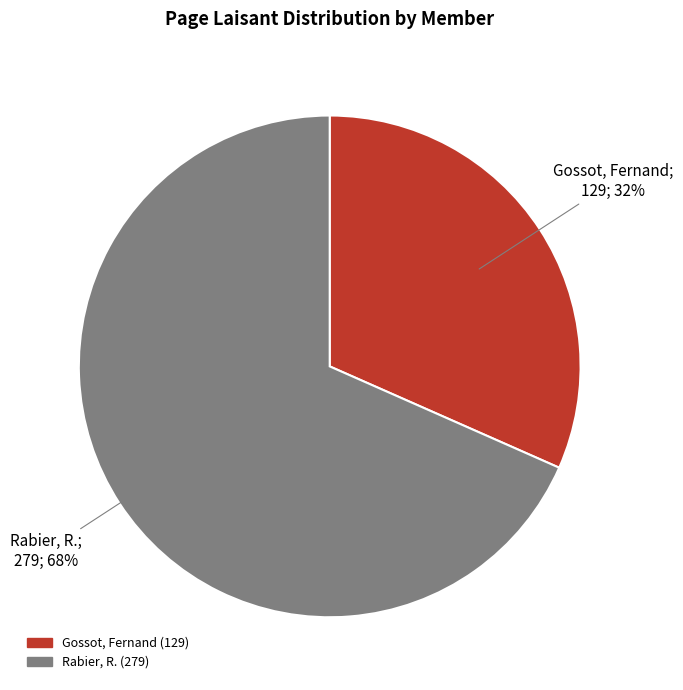

Does Rabier, R. represent more than half of the total?

Yes